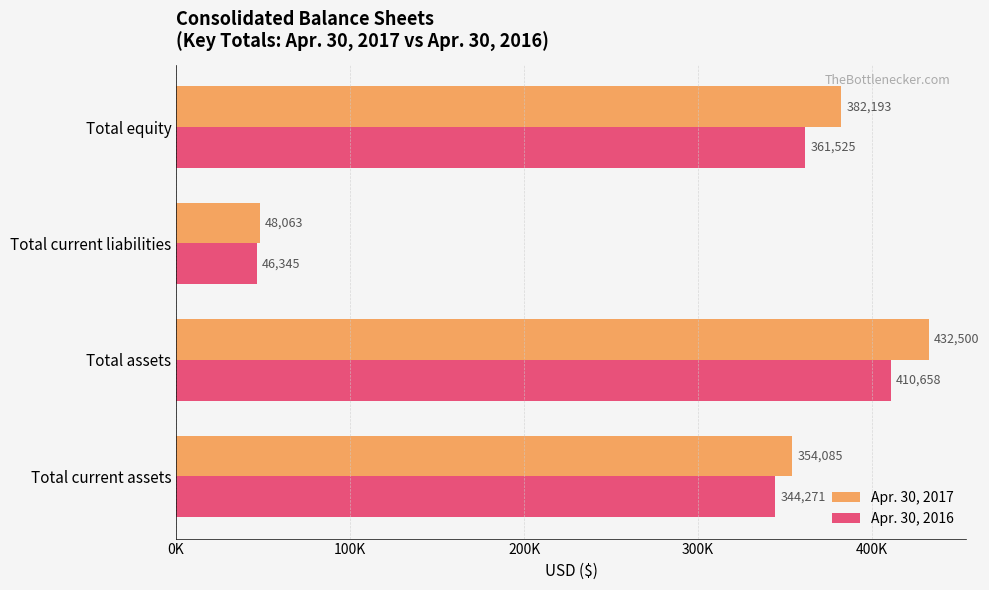

What is the maximum value shown in the chart?

432500